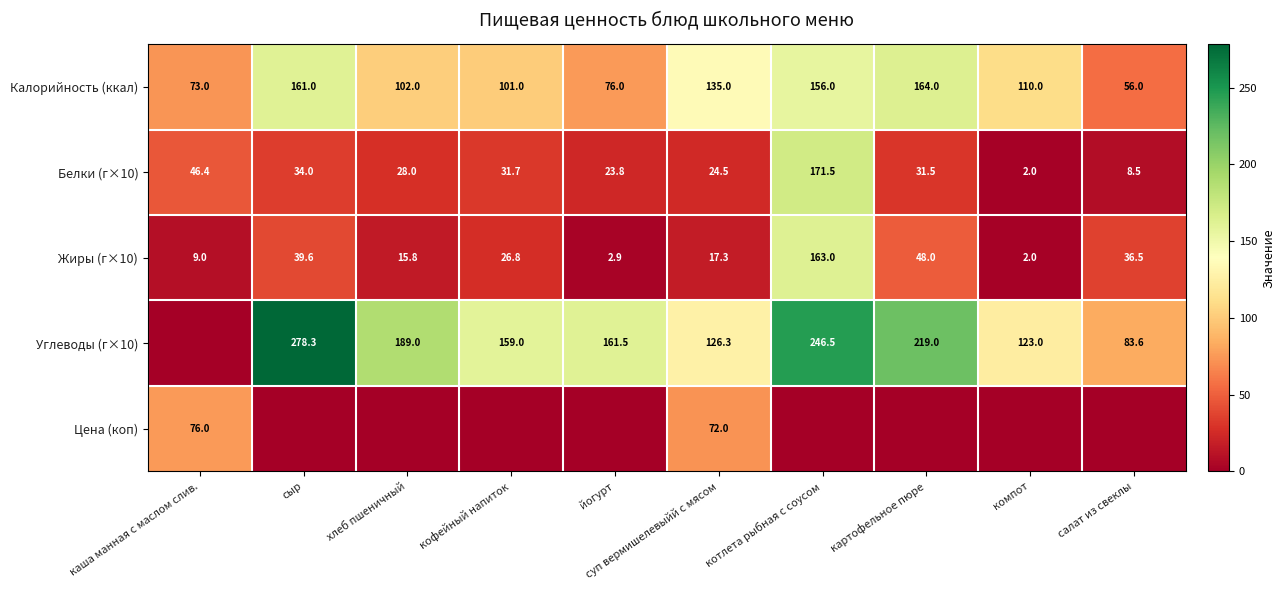

What is the average value of the Жиры (г×10) series?

36.1